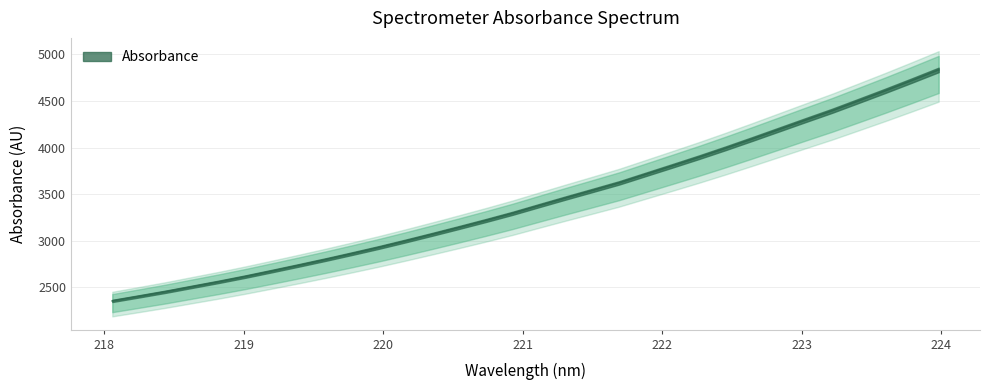

Reading left to right, what are all the values shown in this chart?

2355.2	2404.2	2454.1	2507.7	2561.0	2617.3	2676.8	2737.5	2799.5	2863.8	2929.7	2999.1	3070.5	3143.5	3218.0	3295.1	3378.0	3460.1	3540.6	3621.6	3713.2	3804.7	3897.3	3993.3	4092.7	4194.0	4295.5	4395.7	4502.7	4610.3	4721.1	4834.1